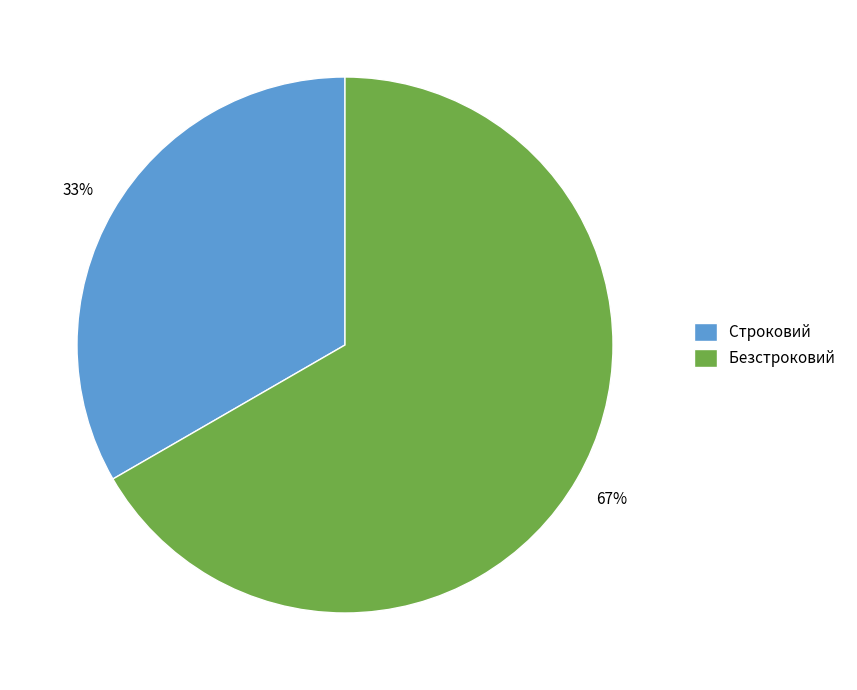

What is the ratio of the value at Строковий to the value at Безстроковий?

0.5